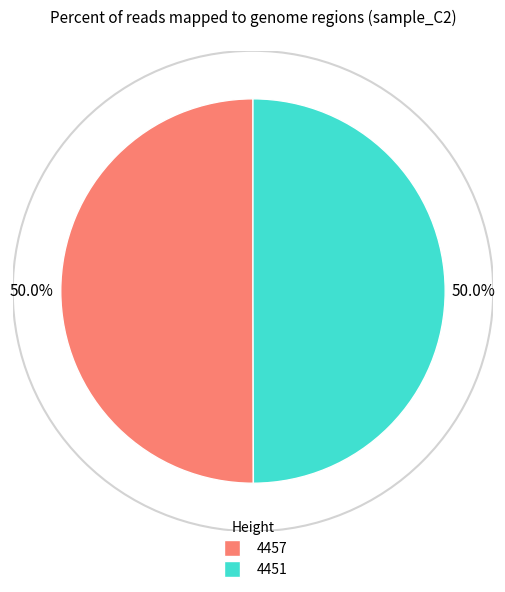

Approximately how many times larger is the value at 4451 compared to 4457?

1.0